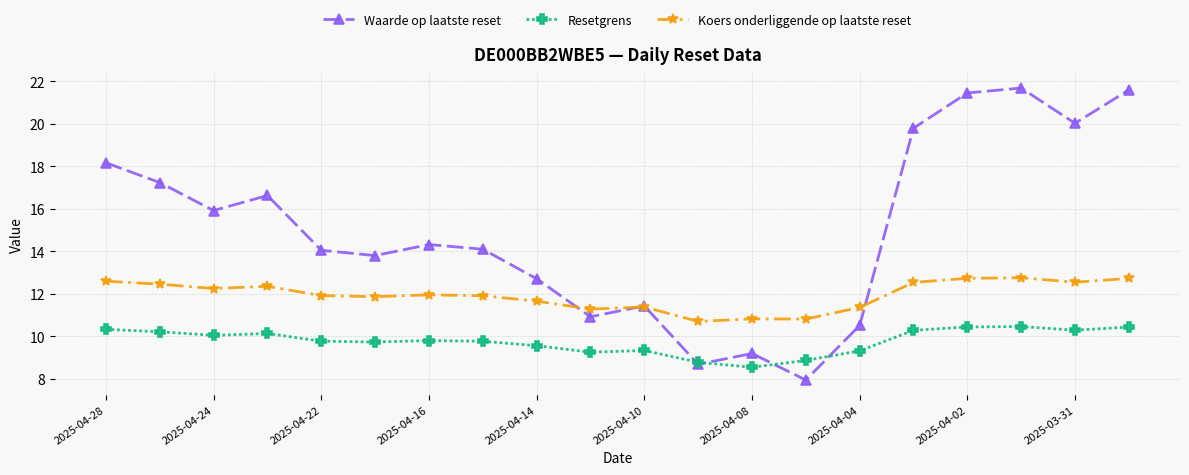

True or false: Waarde op laatste reset has more than 0 interior local peaks.

True